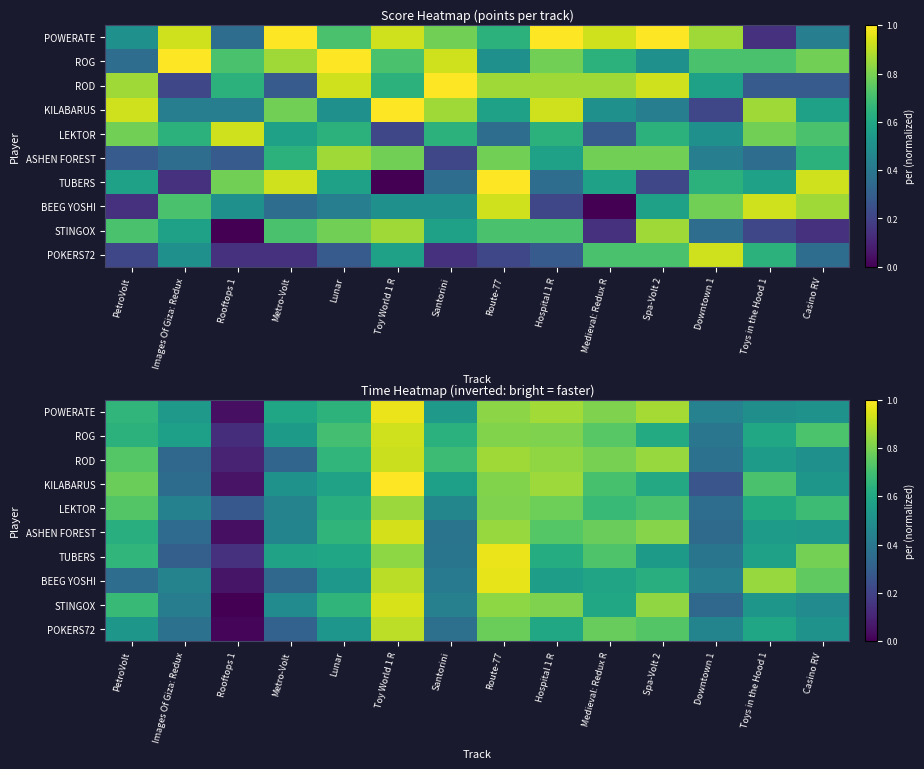

Which category has the lowest value in the ROD series?

Rooftops 1